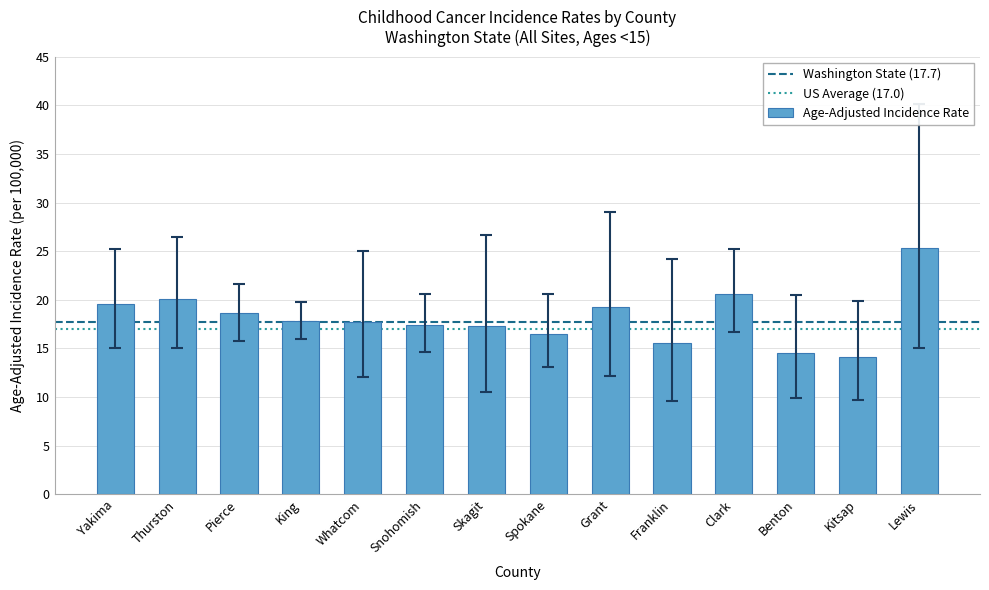

Is it true that the value at Snohomish is 7.4?

False